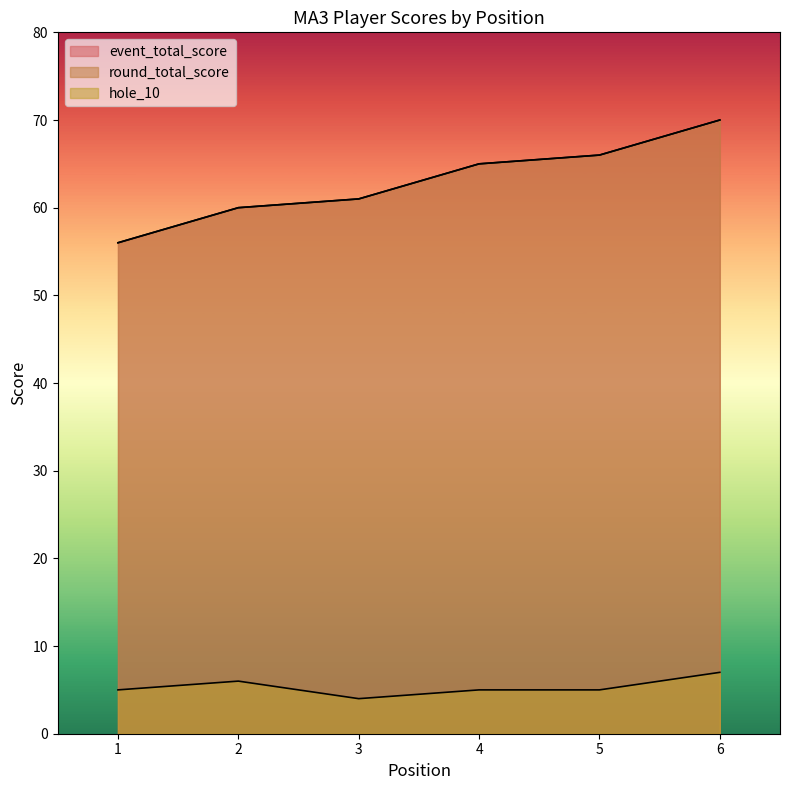

Where is the first local minimum for hole_10?

3